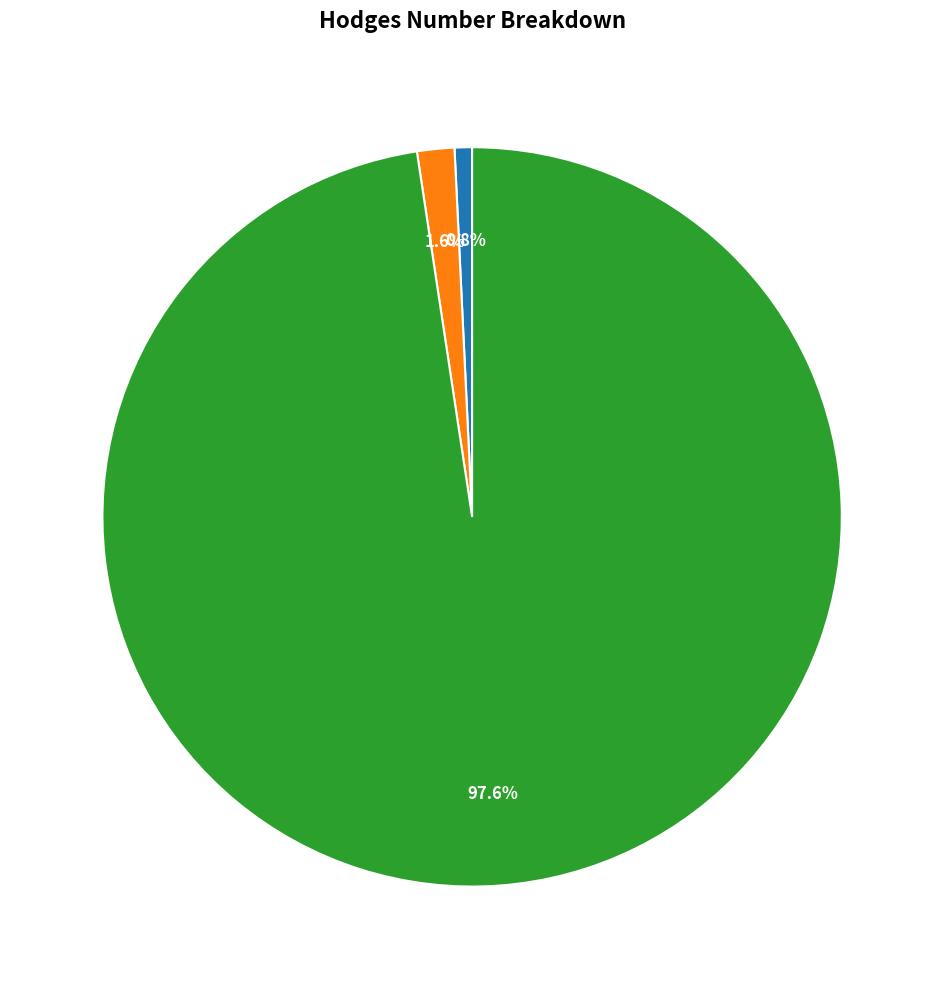

Is there a majority slice in this chart?

Yes